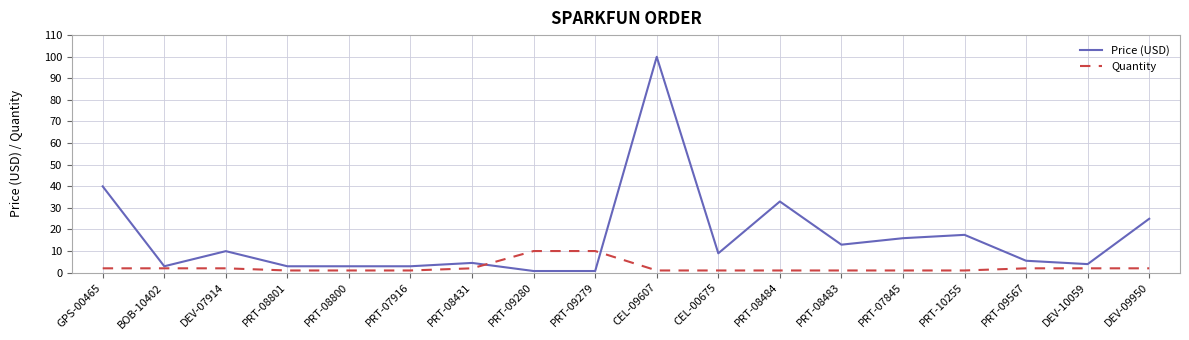

Count the number of data series in this chart.

2